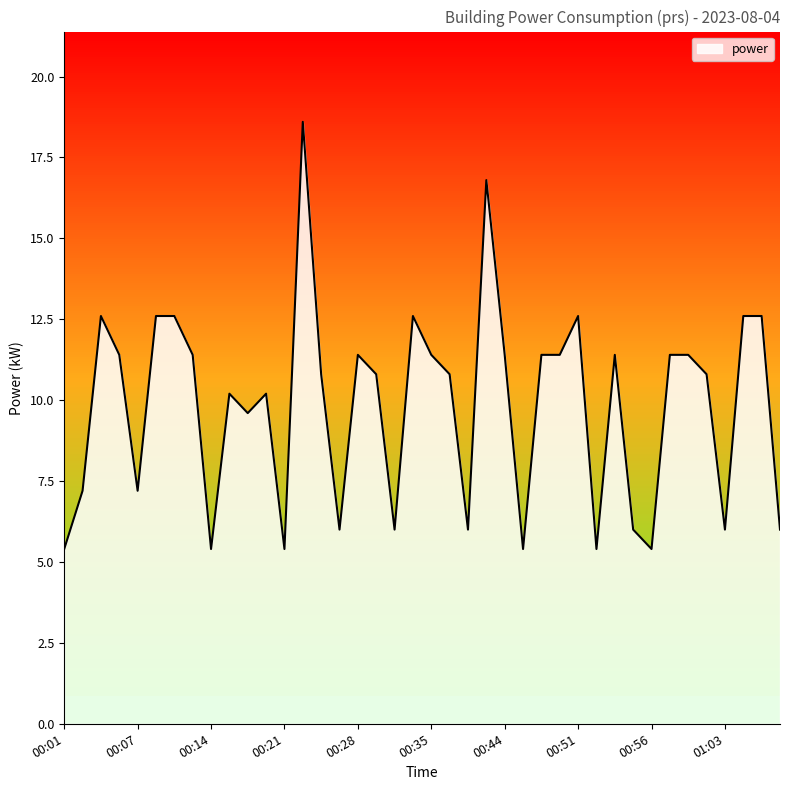

What is the difference between the maximum and minimum values?

13.2